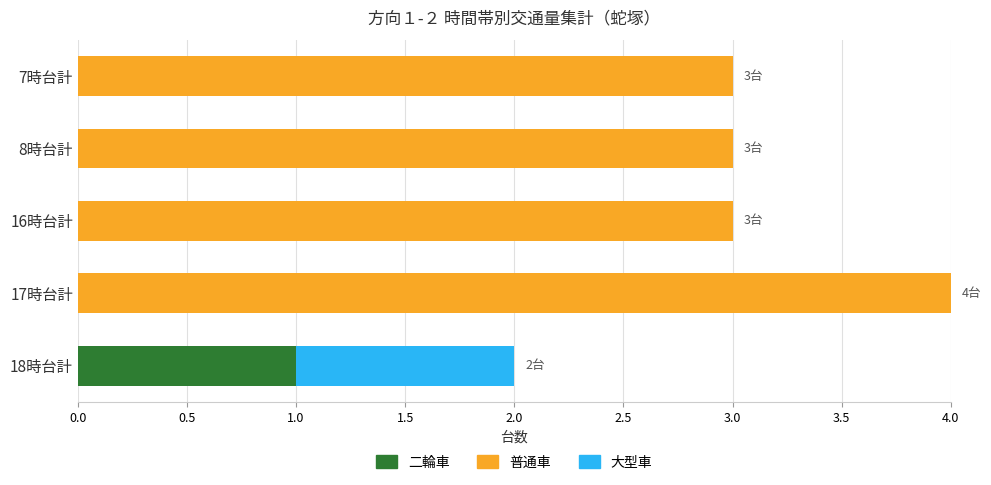

At which category is the sum across all series the highest?

17時台計